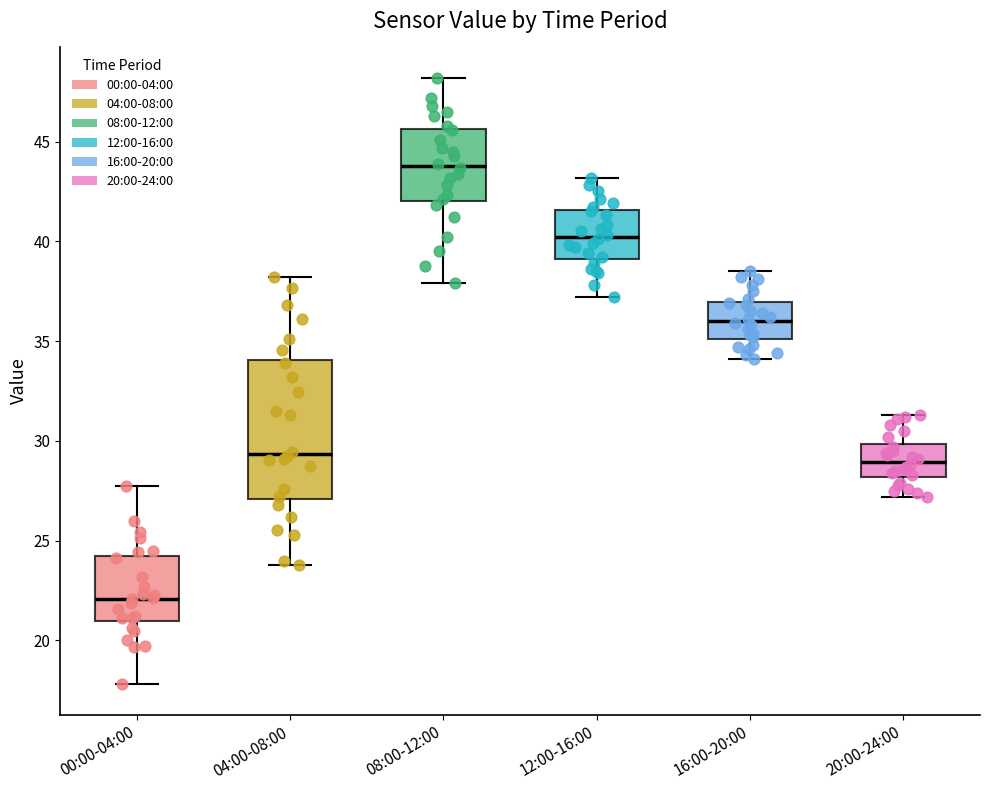

Which box's median line is the lowest?

00:00-04:00